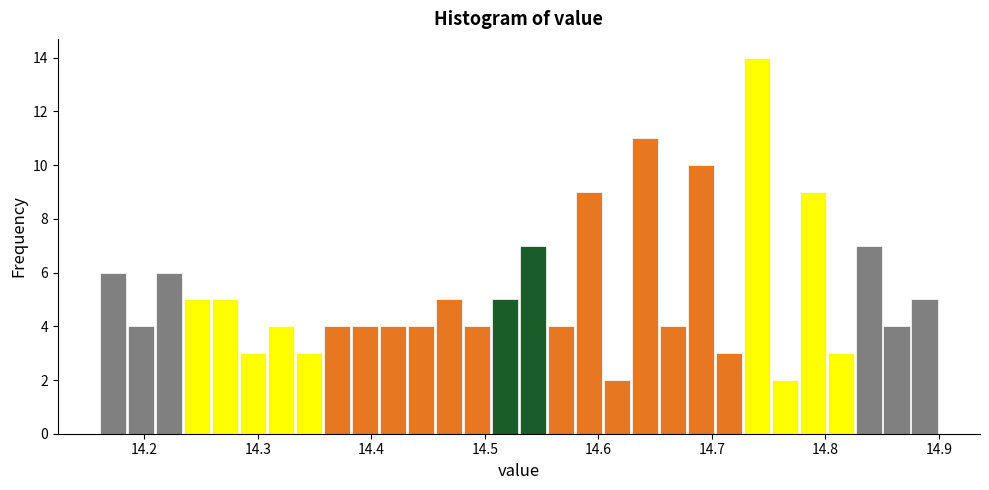

Read against the x-axis, roughly where is the centre of the tallest bar?

14.74